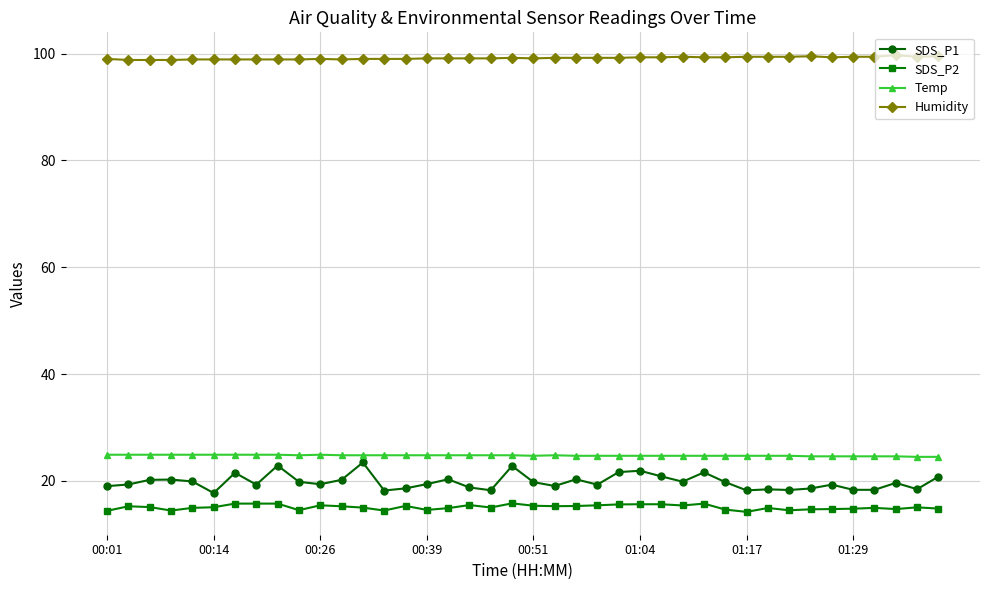

What is the value of the Temp point at the 15th from the left?

24.8